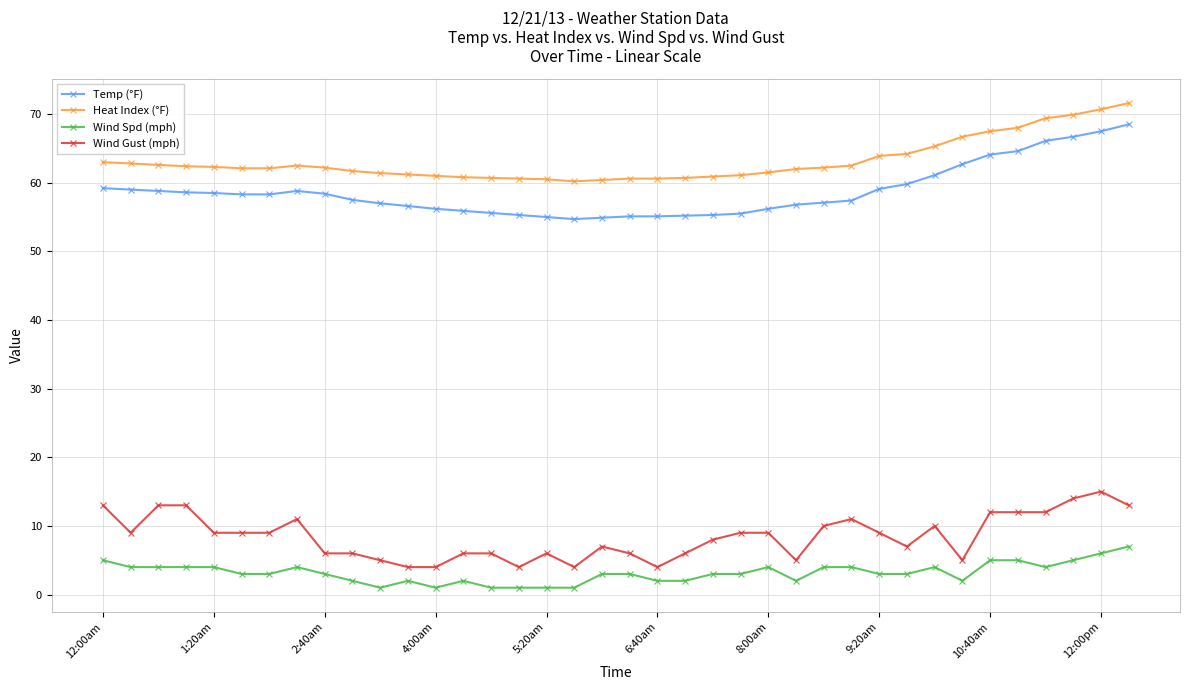

Which series has the widest spread of values?

Temp (°F)